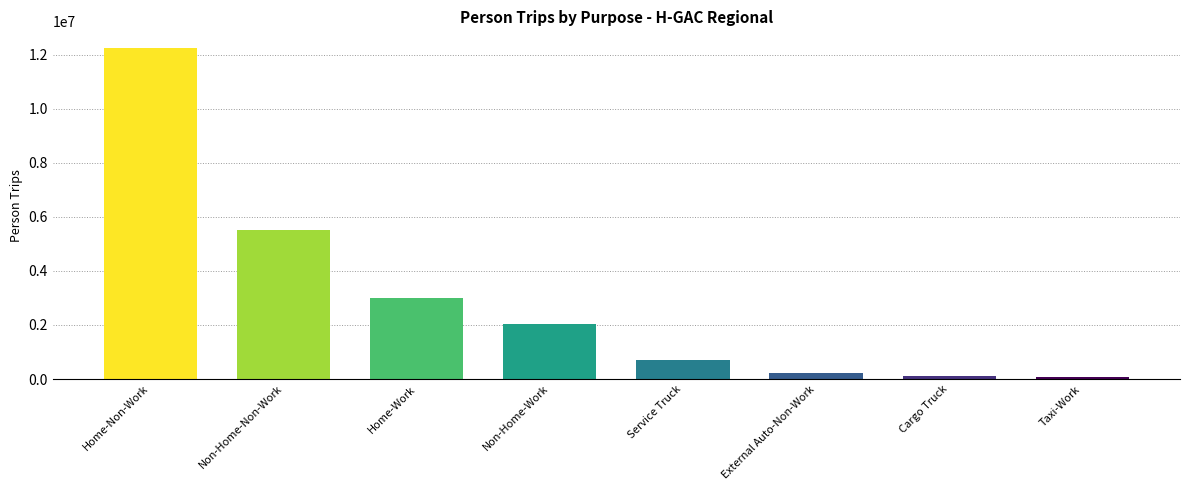

What value does the data have at Home-Non-Work, to the nearest 100?

12248100